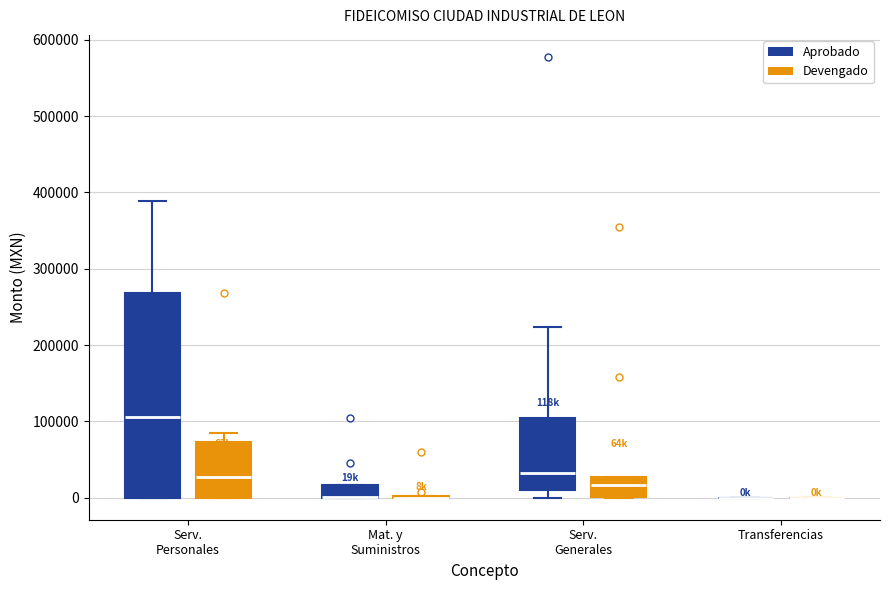

Comparing the boxes themselves (not the whiskers), which one is the tallest?

Serv. Personales (Aprobado)